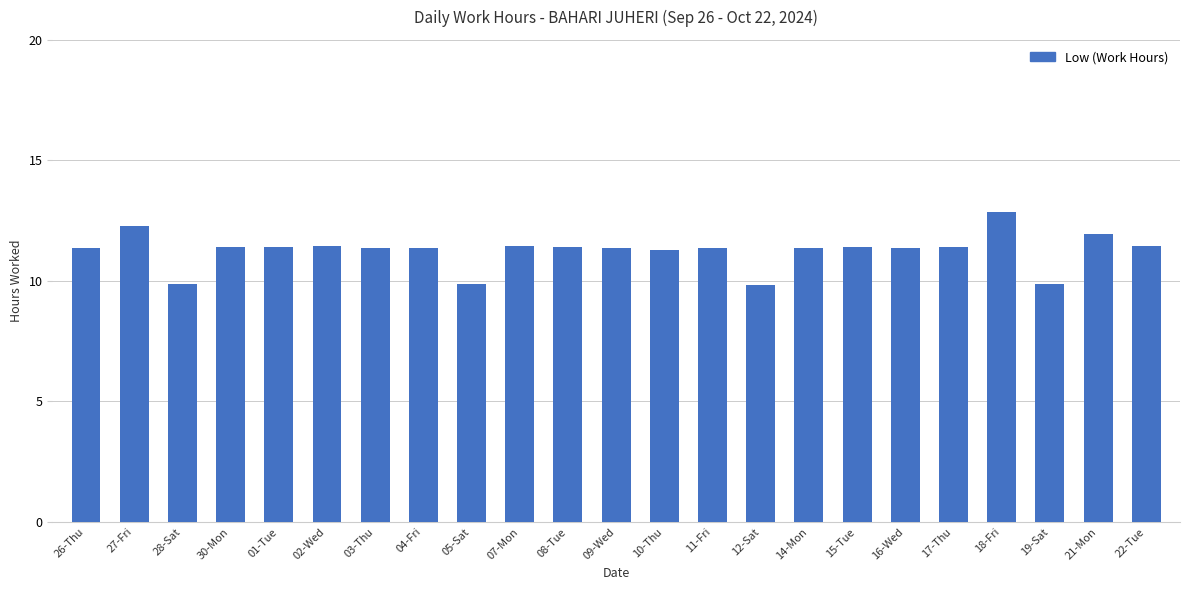

Is it true that the value at 08-Tue is 11.4?

True